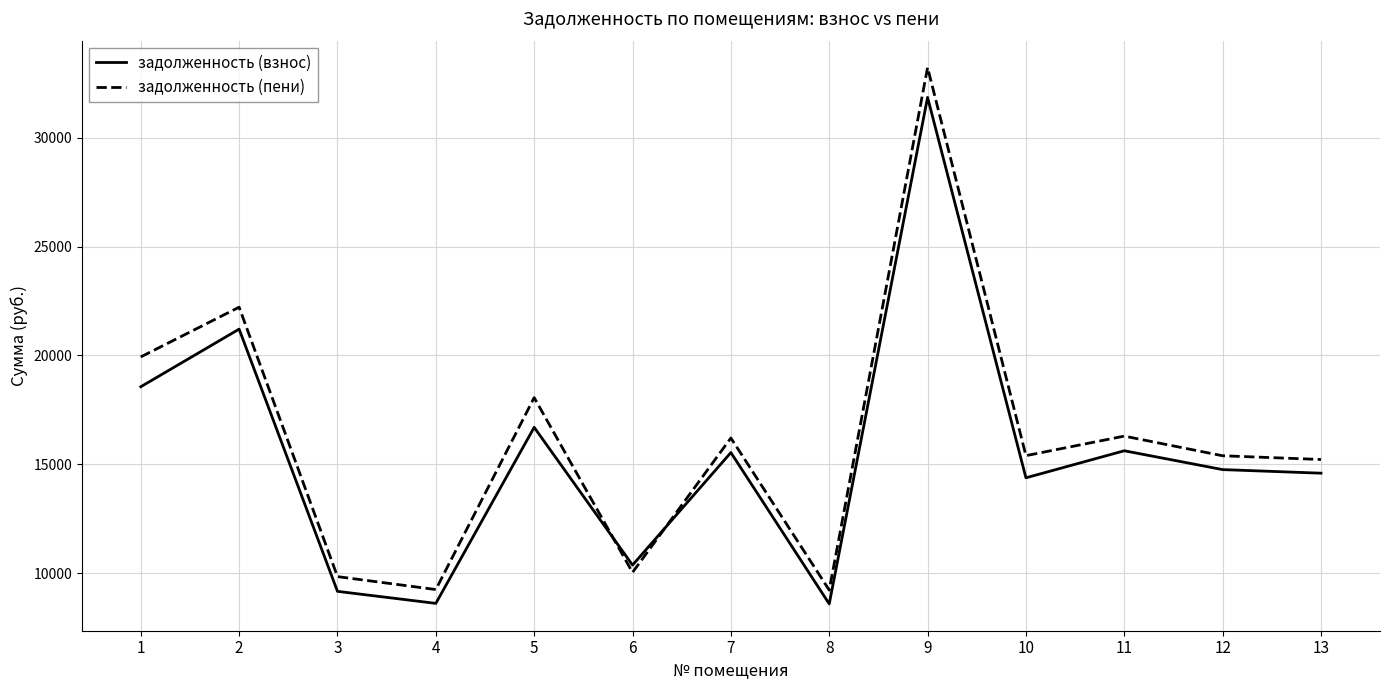

True or false: задолженность (взнос) has a value of 16693.6 at 5.

True